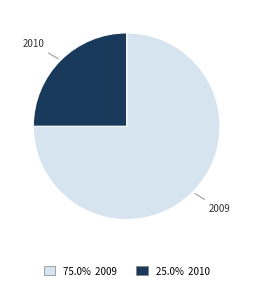

How many segments does this pie chart have?

2